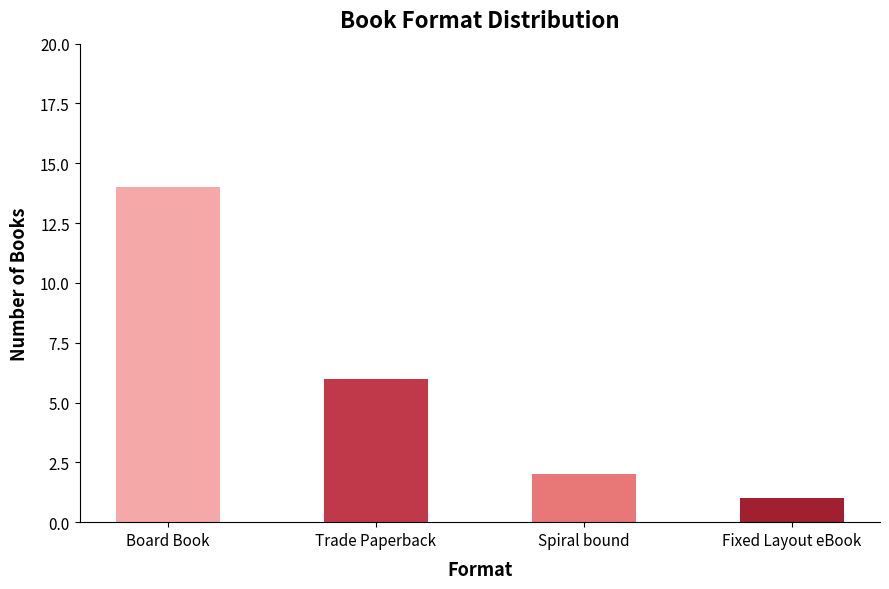

How many values are below 6?

2